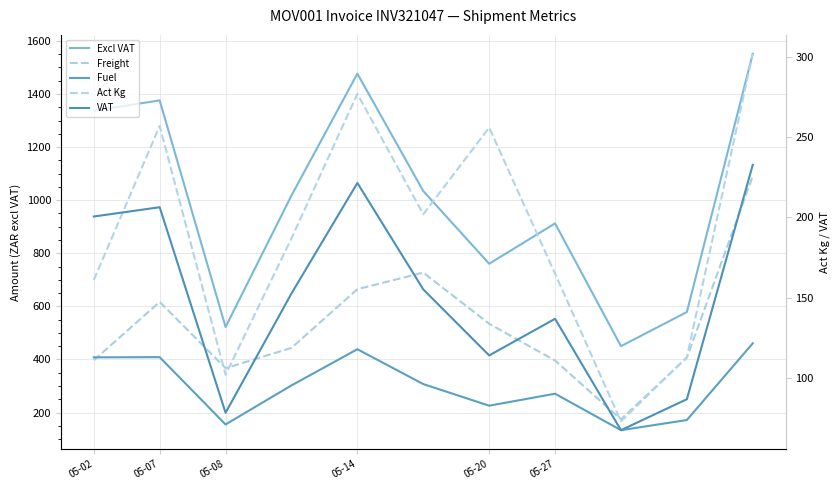

Which has a higher value, 05-27 or 05-14?

05-14